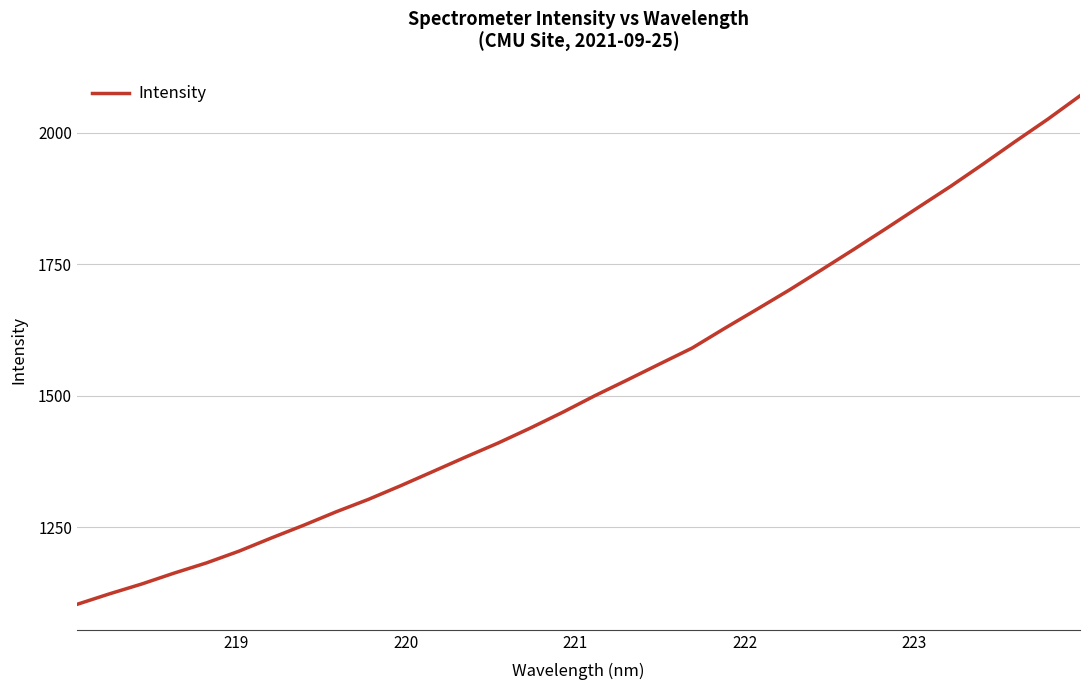

What is the greatest value displayed?

2070.5